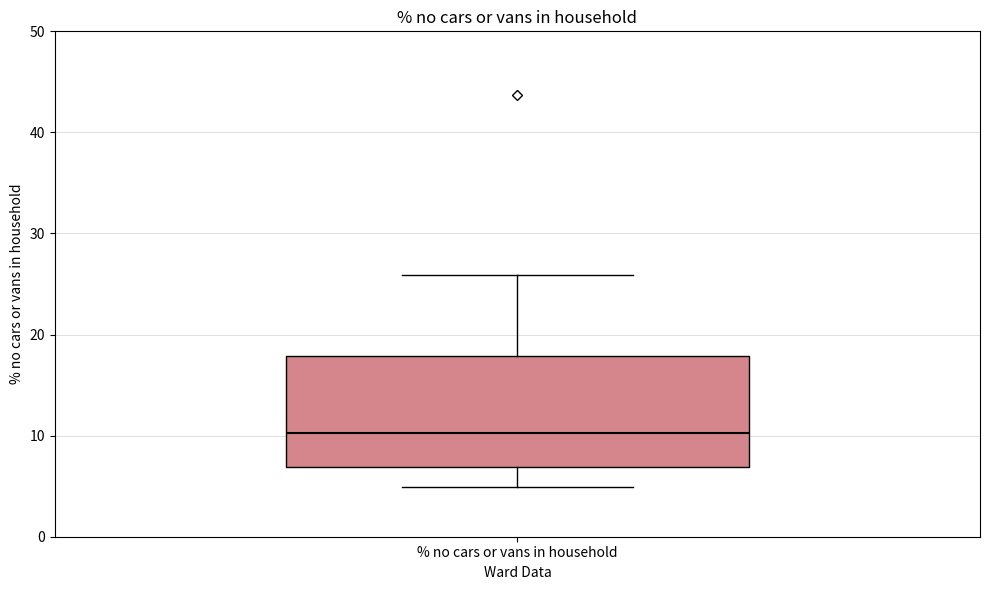

Transcribe this box plot: give where the median line is, the range the box spans, and where the two whiskers end, as read against the y-axis. The values are not printed on the chart, so give them approximately, as read against the axis.

median 10, box 7 to 18, whiskers 5 to 26